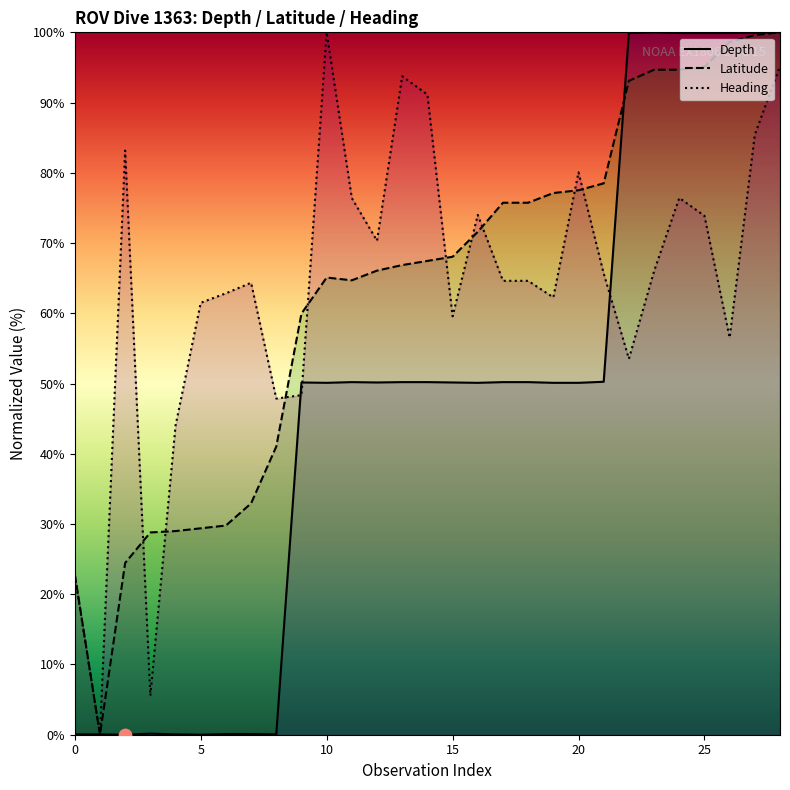

At which category is the sum across all series the highest?

28